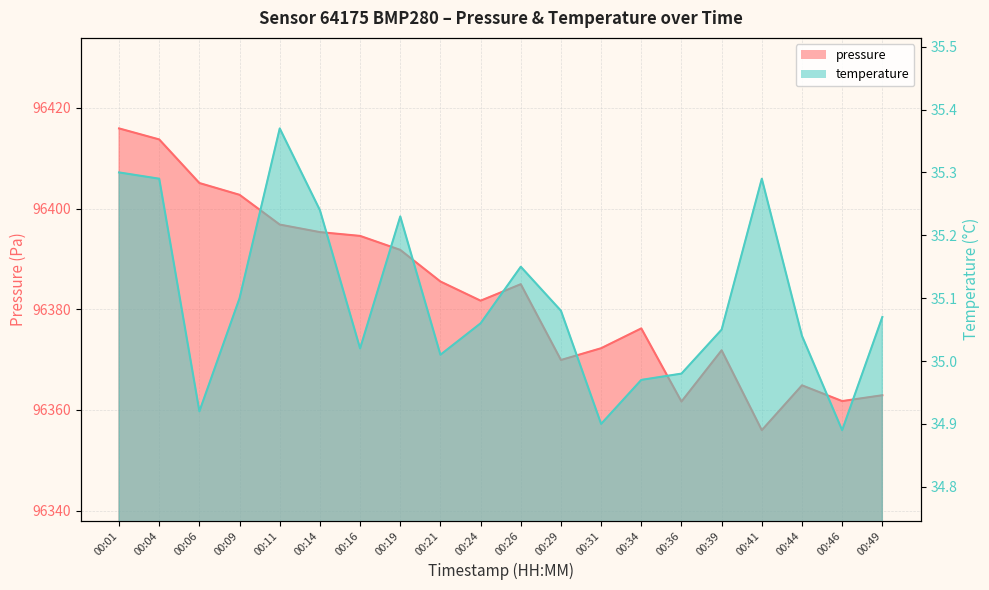

The temperature series shows 35.2 at 00:19. True or false?

True